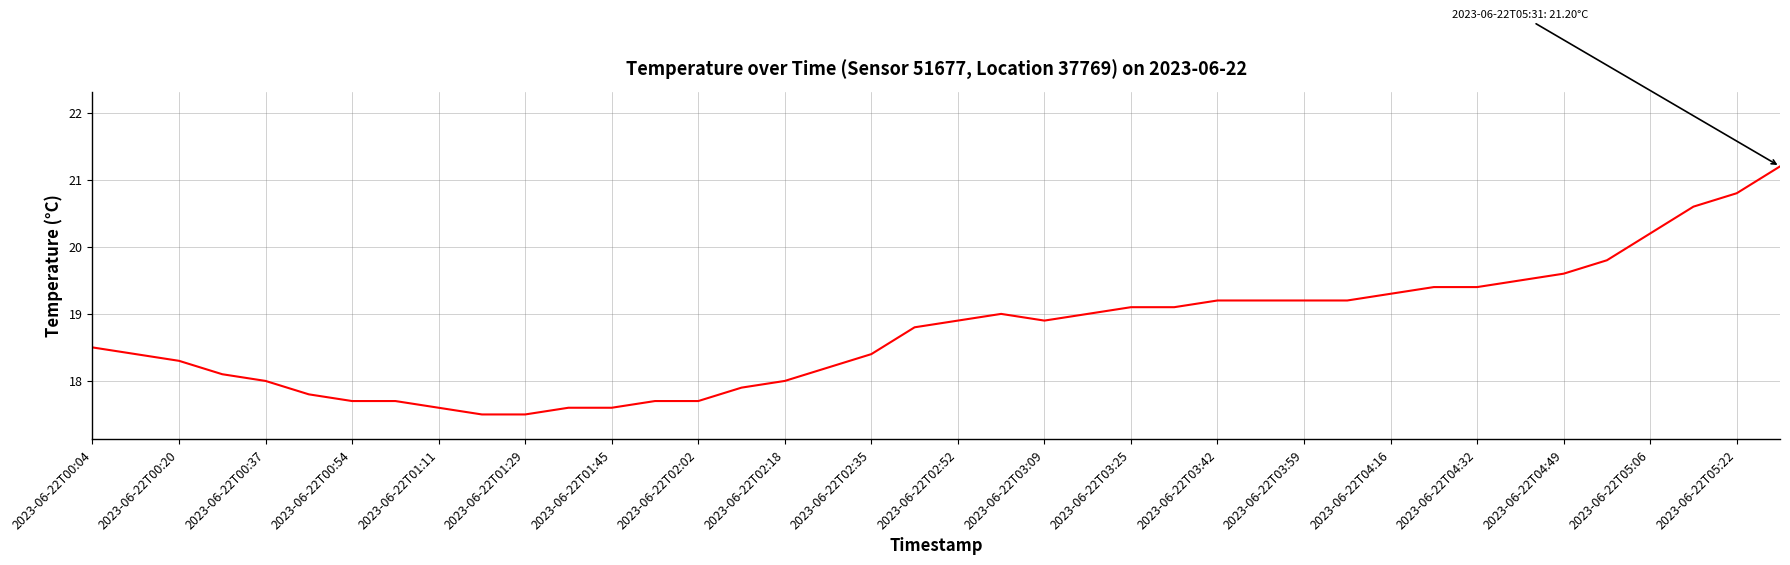

What is the smallest value displayed?

17.5